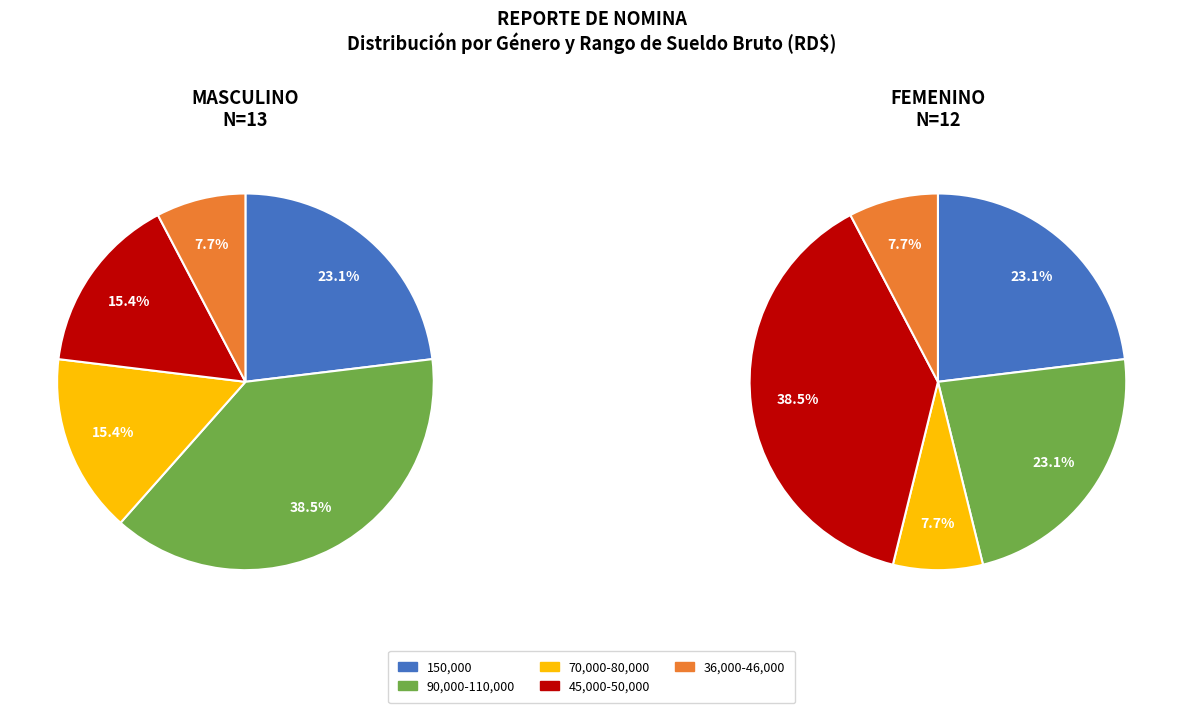

To the nearest percent, what portion does FEMENINO represent?

23%